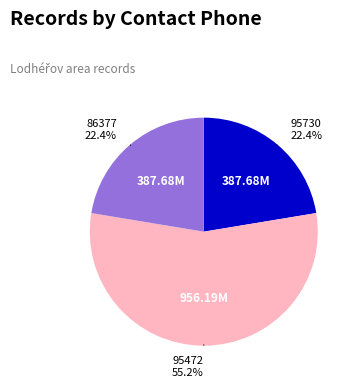

Does any single category account for the majority?

Yes